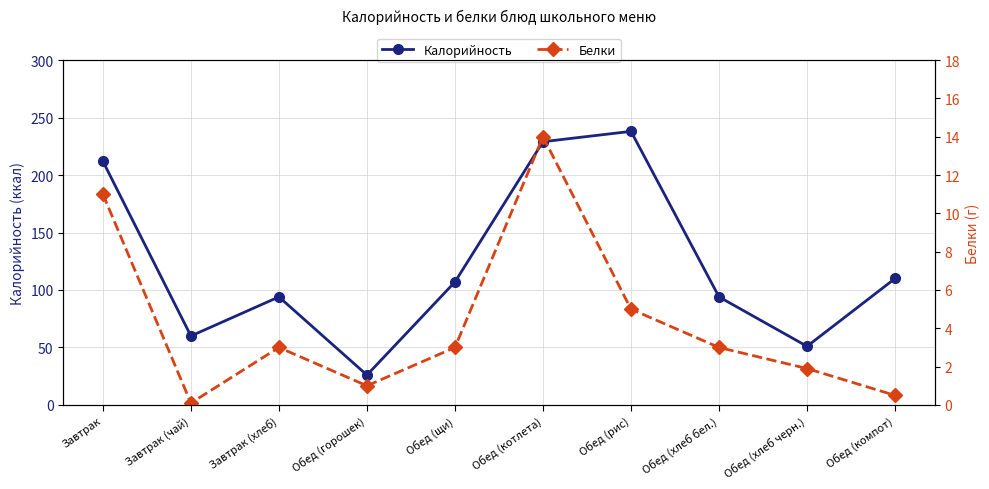

Reading left to right, what are all the values shown in this chart?

Калорийность: Завтрак=212.0	Завтрак (чай)=60.0	Завтрак (хлеб)=94.0	Обед (горошек)=26.0	Обед (щи)=107.0	Обед (котлета)=229.0	Обед (рис)=238.0	Обед (хлеб бел.)=94.0	Обед (хлеб черн.)=51.0	Обед (компот)=110.0
Белки: Завтрак=11.0	Завтрак (чай)=0.1	Завтрак (хлеб)=3.0	Обед (горошек)=1.0	Обед (щи)=3.0	Обед (котлета)=14.0	Обед (рис)=5.0	Обед (хлеб бел.)=3.0	Обед (хлеб черн.)=1.9	Обед (компот)=0.5